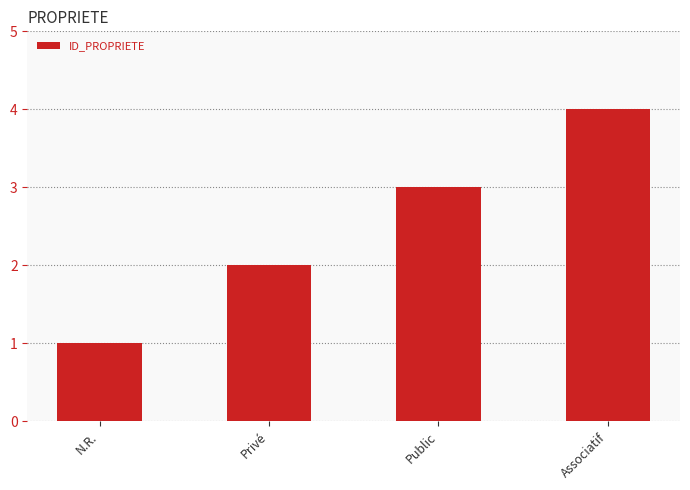

What is the difference between the maximum and minimum values?

3